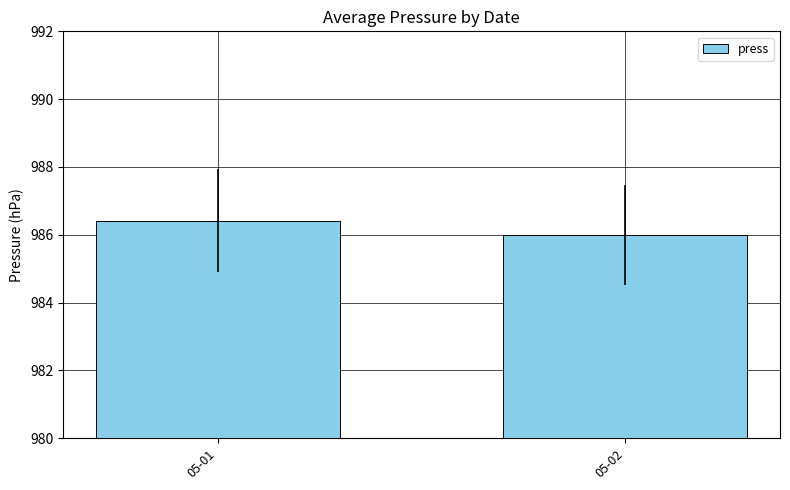

The chart shows a value of 1511.4 at 05-01. True or false?

False